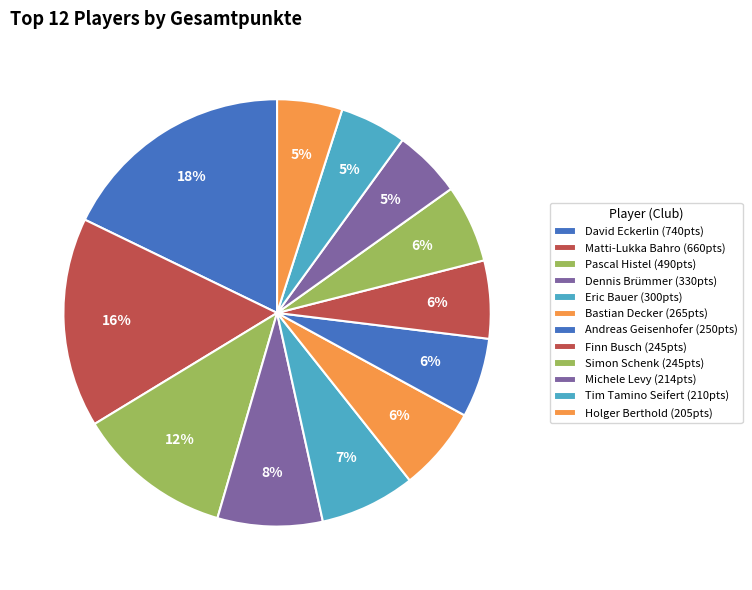

How many segments does this pie chart have?

12